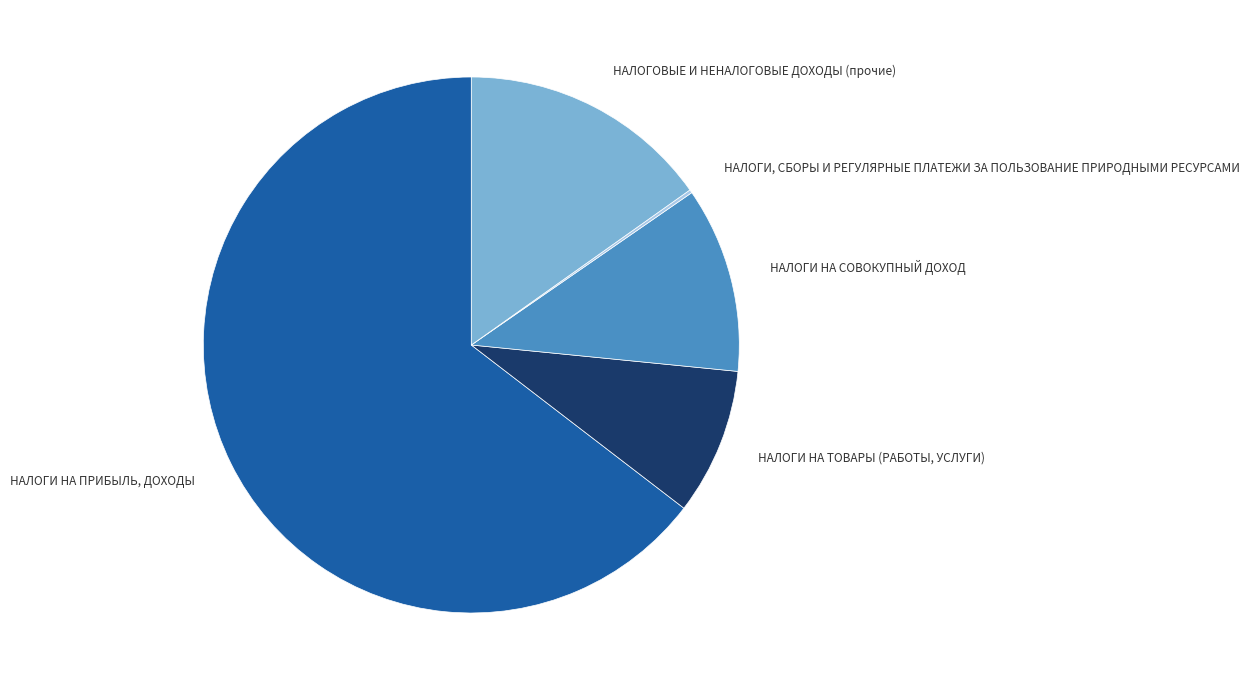

Is there a majority slice in this chart?

Yes